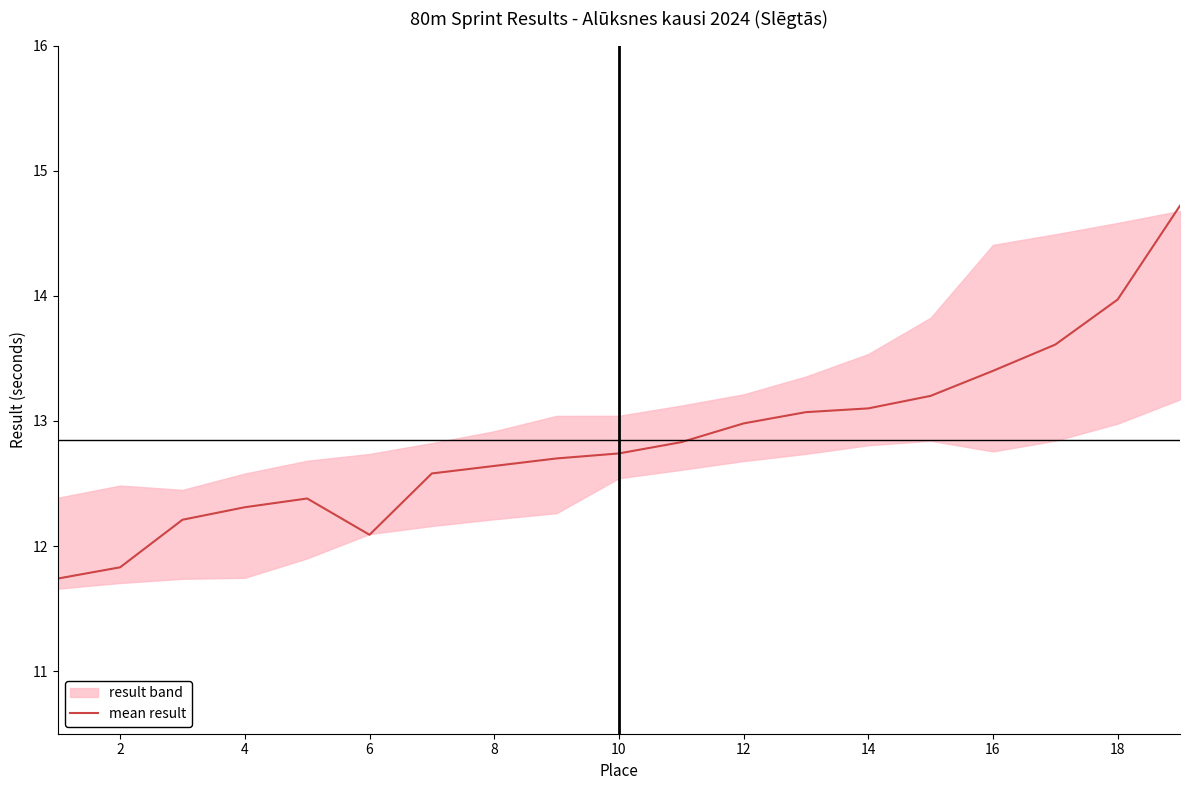

Does the chart have visible grid lines?

No